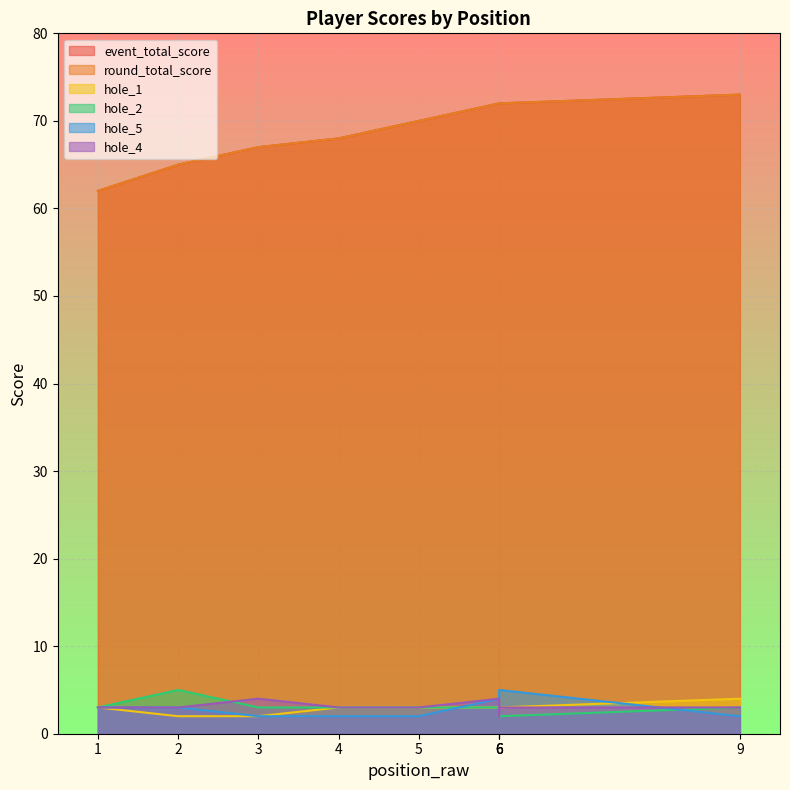

What is the value of the hole_1 point at the 3rd from the left?

2